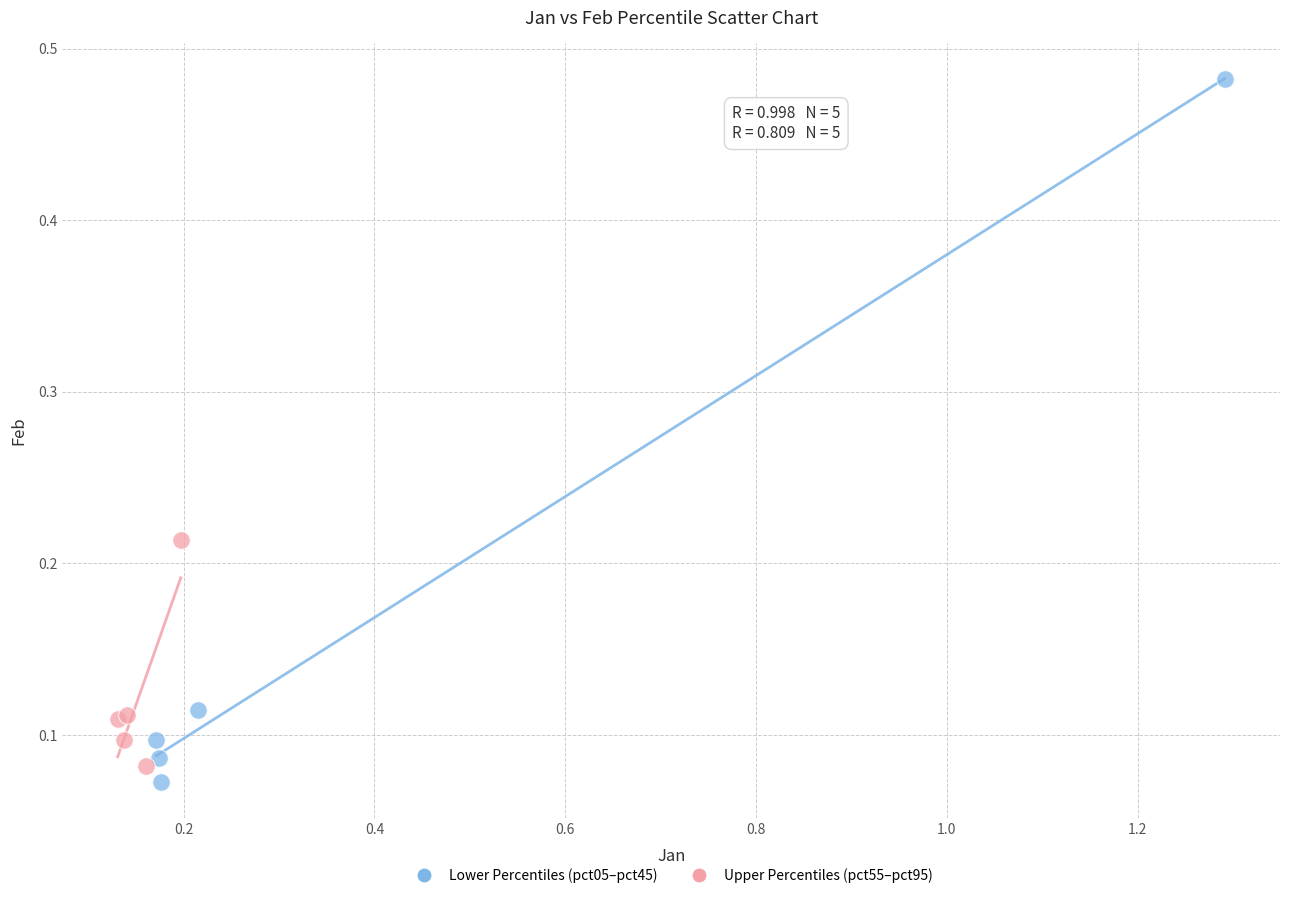

Which series contains the lowest Y value?

Lower Percentiles (pct05–pct45)